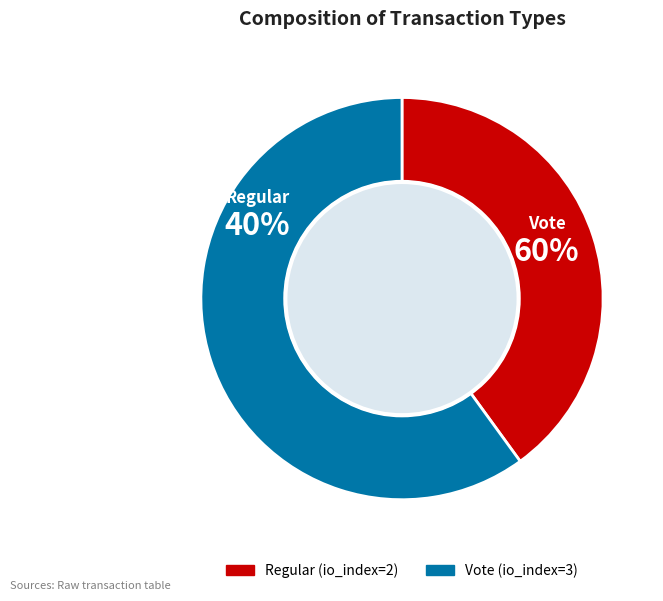

What portion of the pie excludes Vote?

40.0%